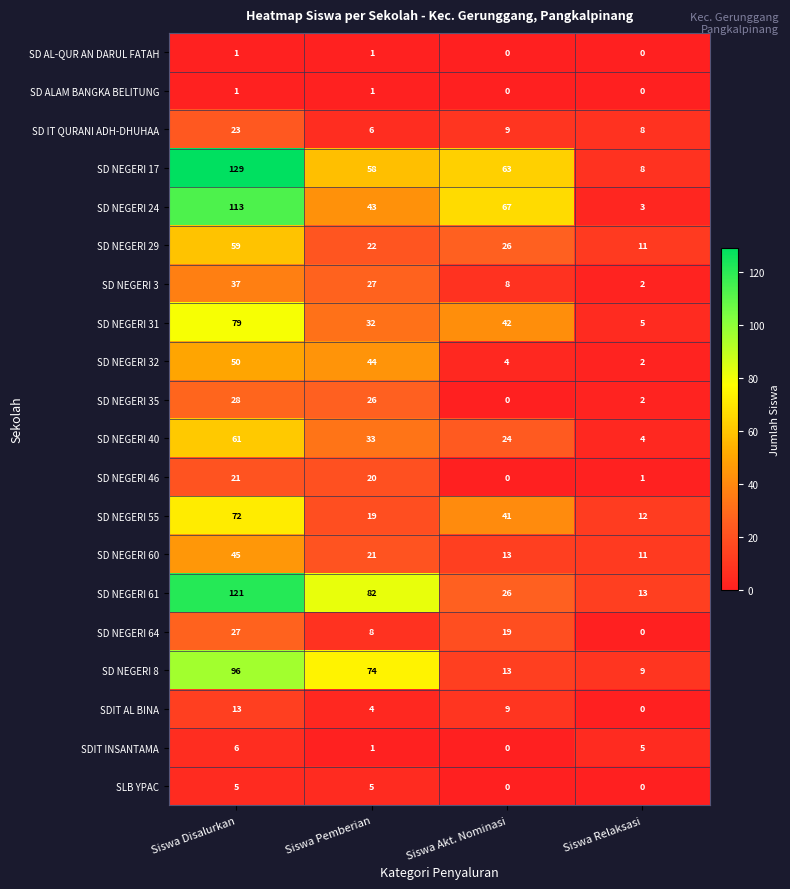

Which series has the largest total across all categories?

SD NEGERI 17